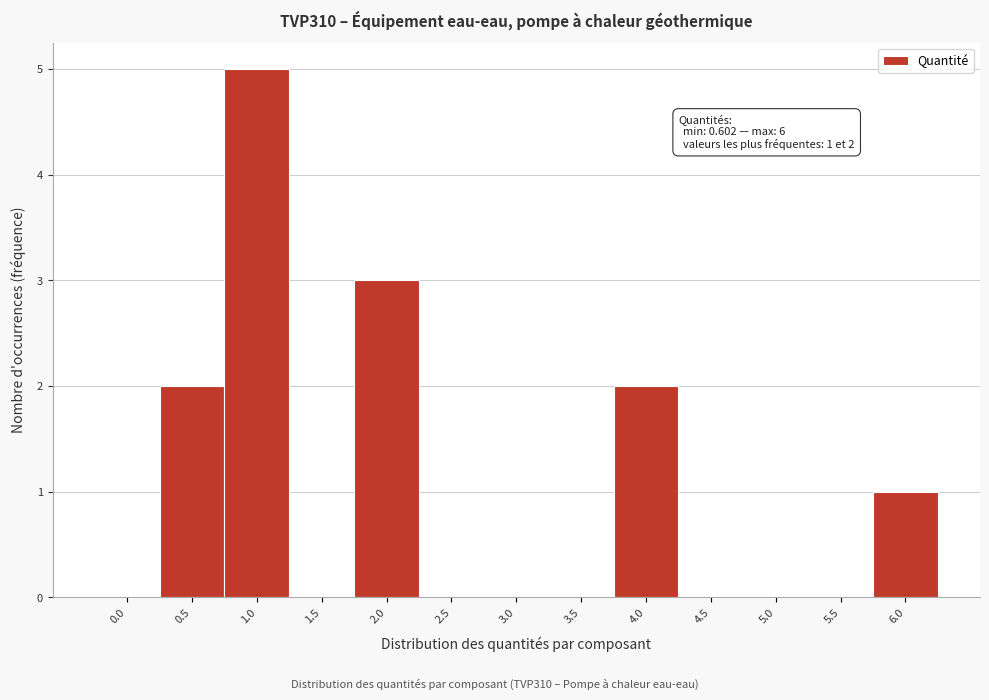

Reading right to left, transcribe all the data shown in this chart.

6.0=1	5.5=0	5.0=0	4.5=0	4.0=2	3.5=0	3.0=0	2.5=0	2.0=3	1.5=0	1.0=5	0.5=2	0.0=0